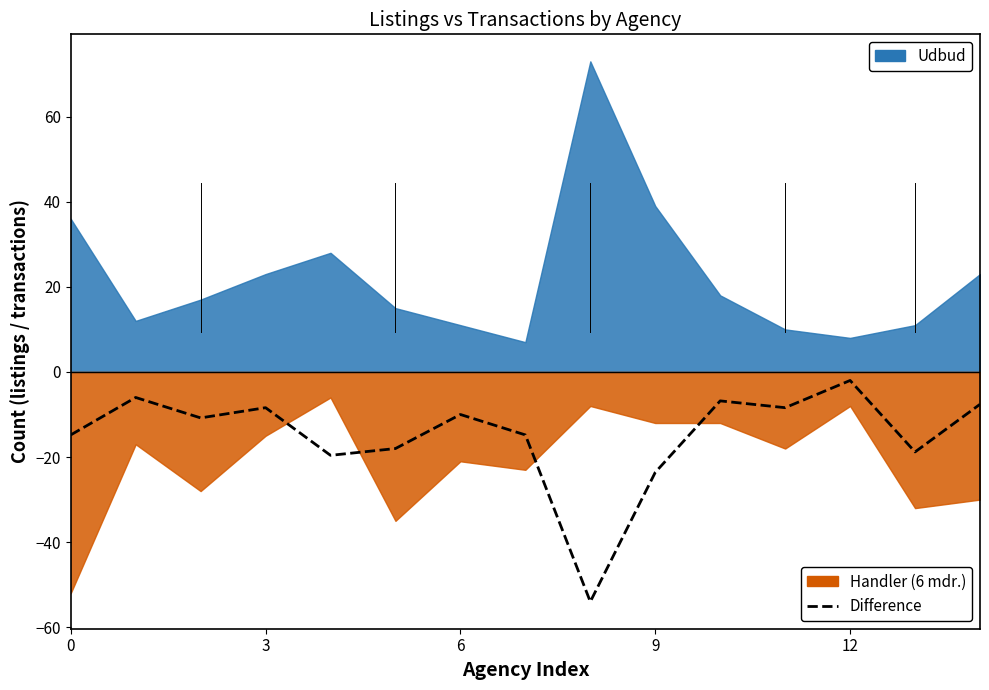

What is the label of the 5th point from the right?

10